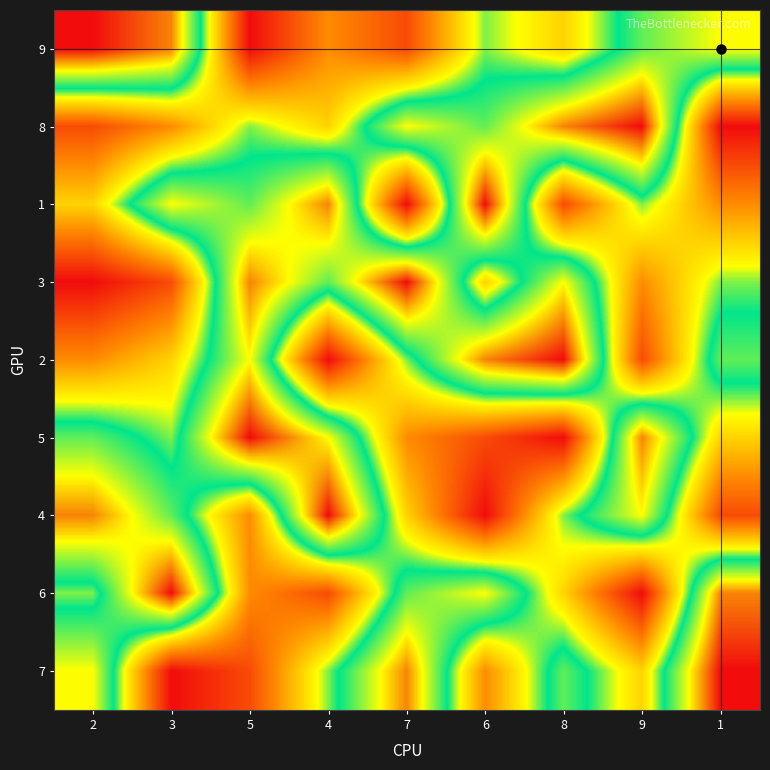

What is the smallest value displayed?

1